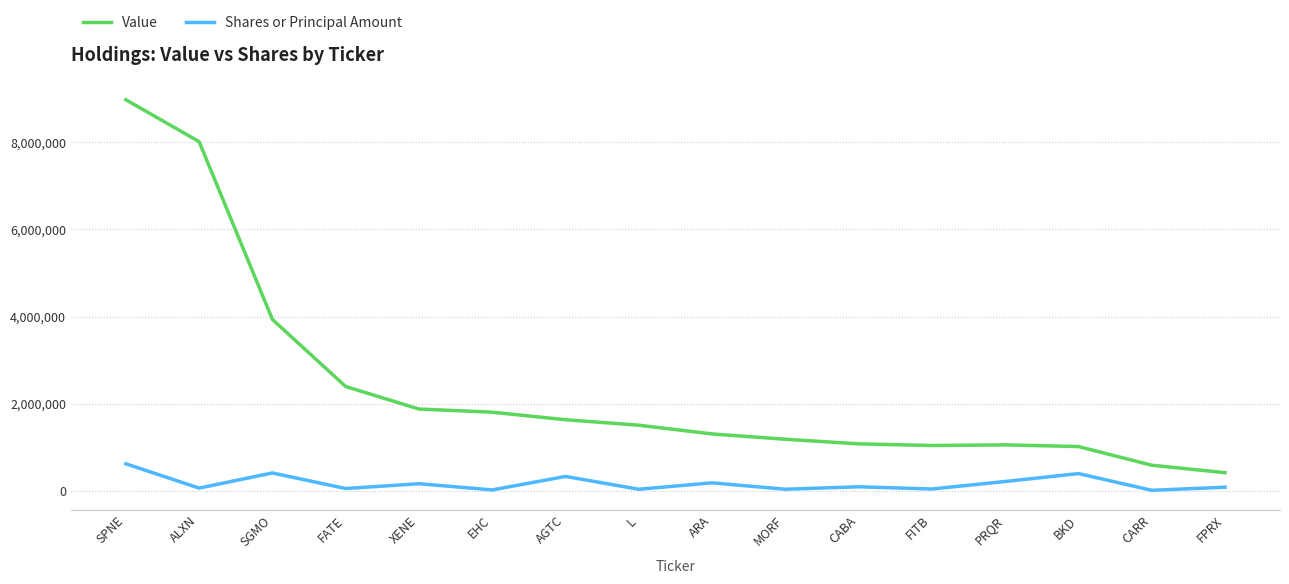

Is the value of Value at XENE greater than the value of Shares or Principal Amount at MORF?

Yes